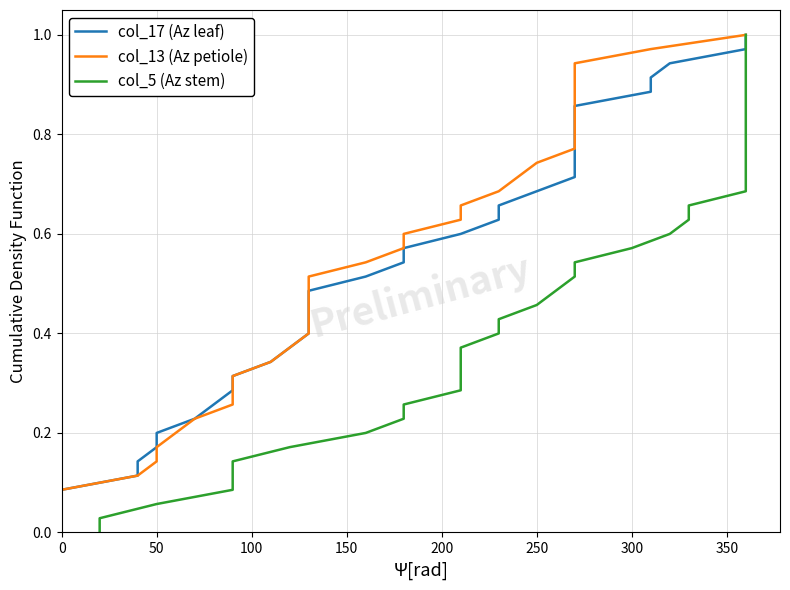

How many lines are shown in the chart?

3